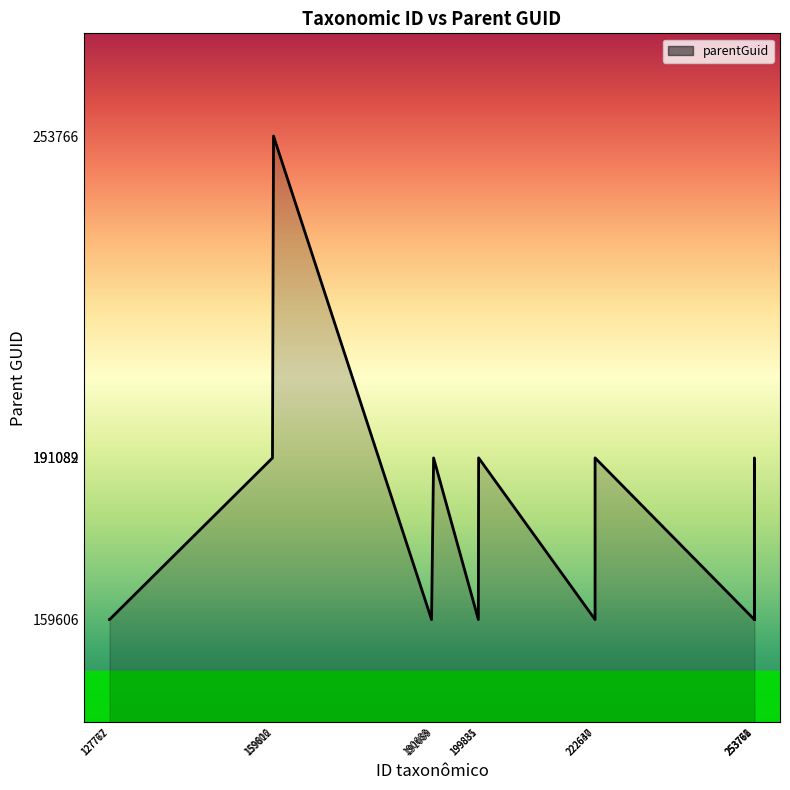

What is the difference between the maximum and minimum values?

94160